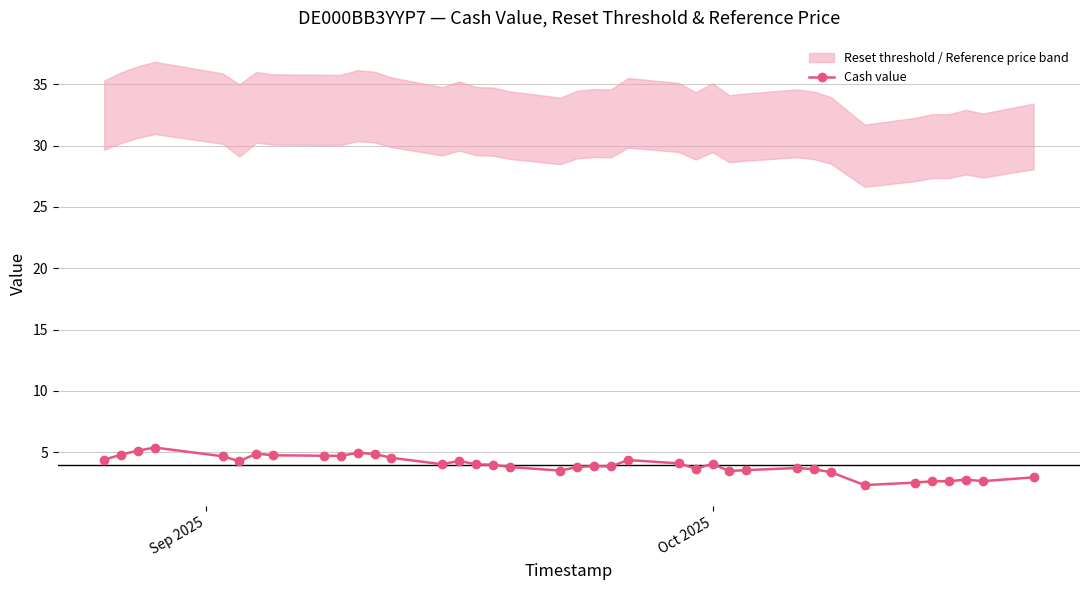

Is this an area chart (filled region under the line)?

No